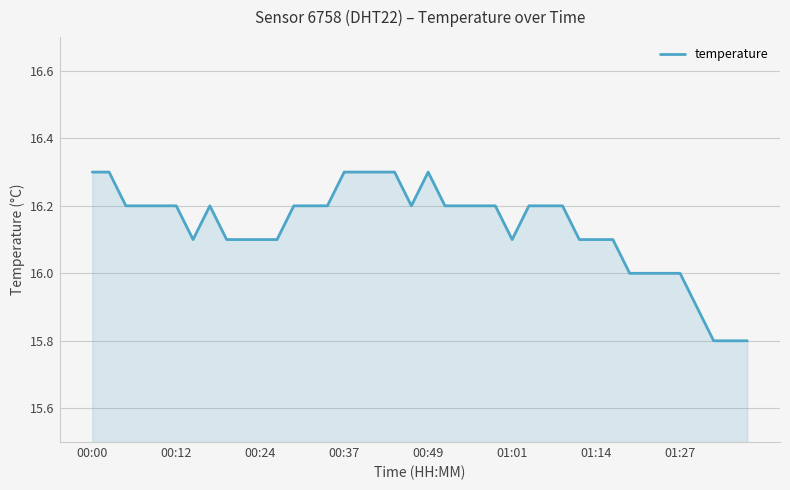

What is the maximum value shown in the chart?

16.3